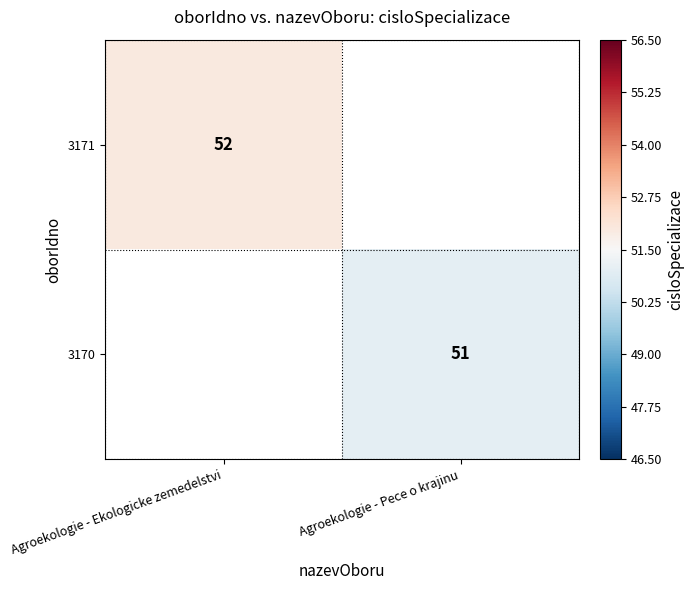

True or false: 3170 has a value of 51 at Agroekologie - Pece o krajinu.

True